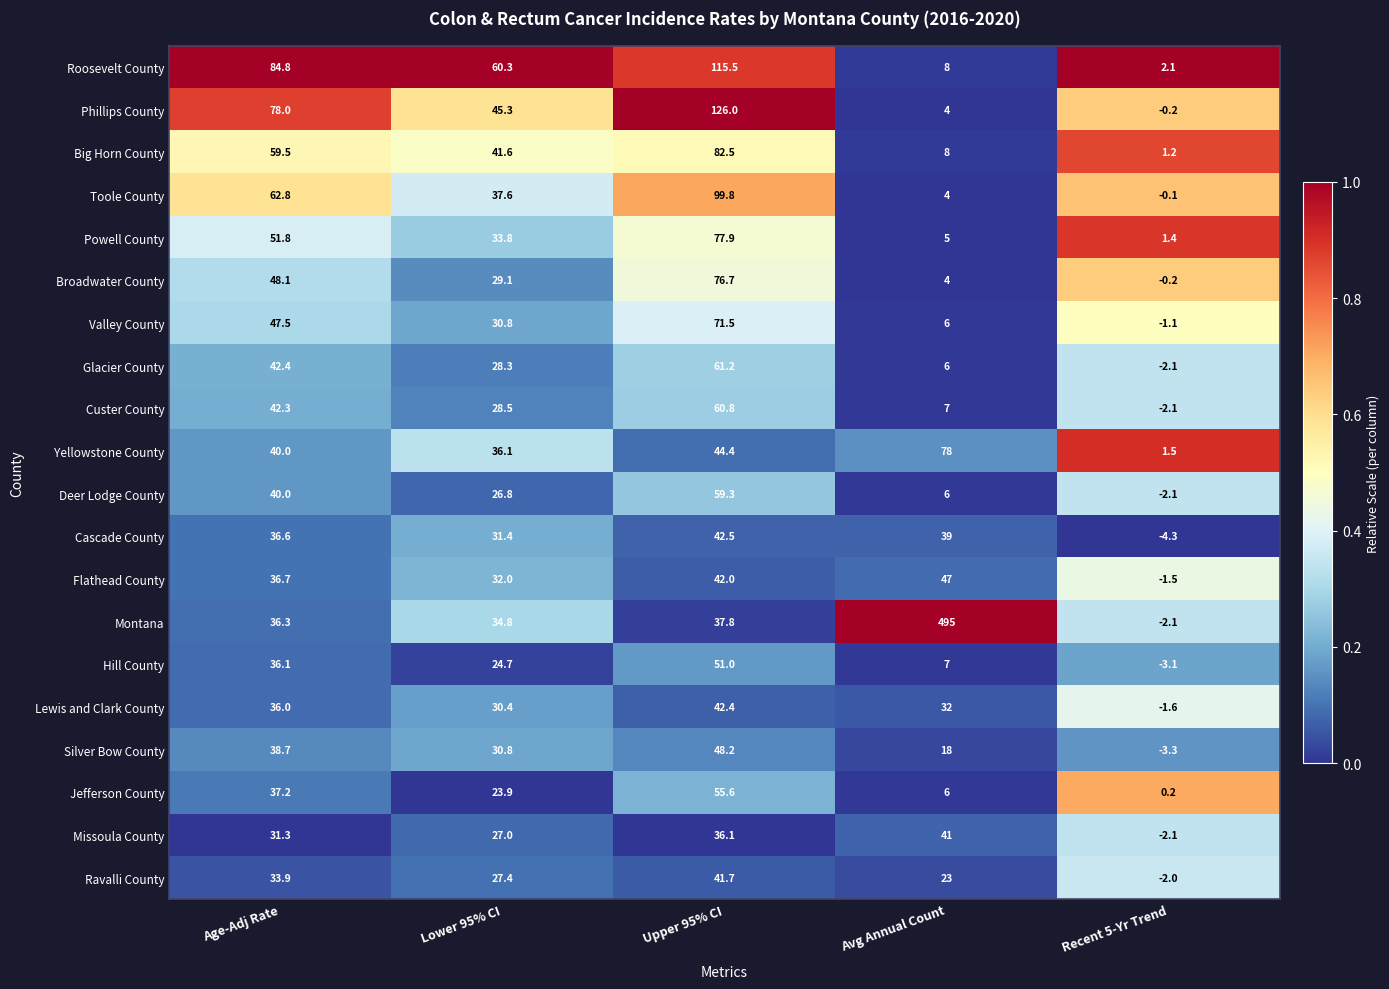

What is the difference between the maximum and second lowest values in the Roosevelt County series?

107.5